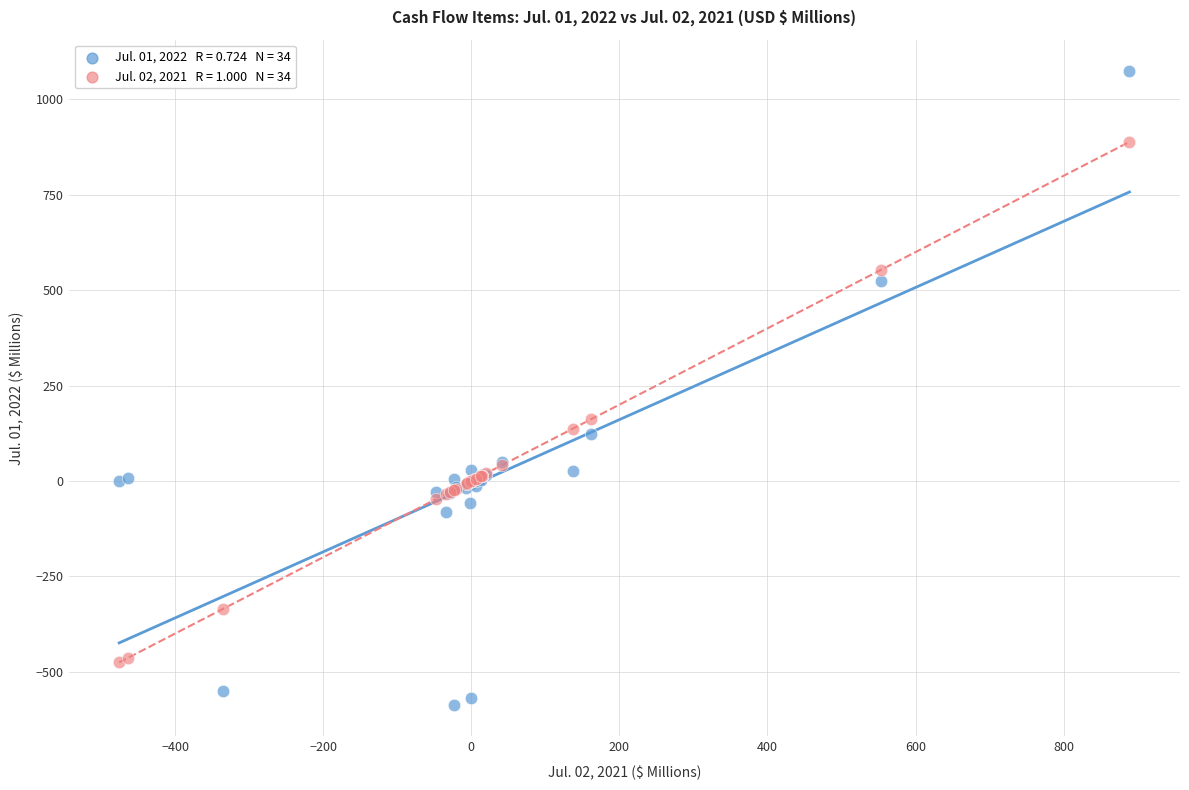

Across all series, what Y value is closest to 243?

161.8